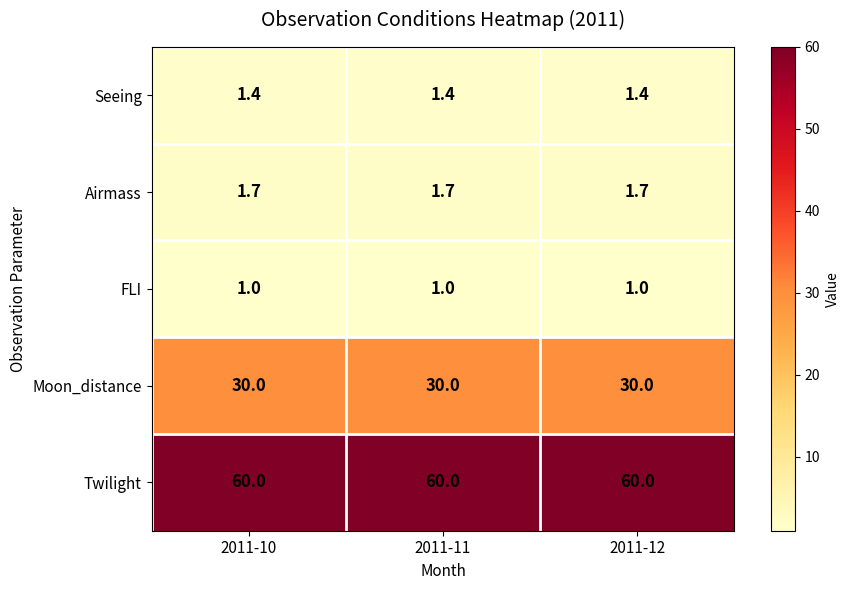

What is the total value across all series at 2011-10?

94.1